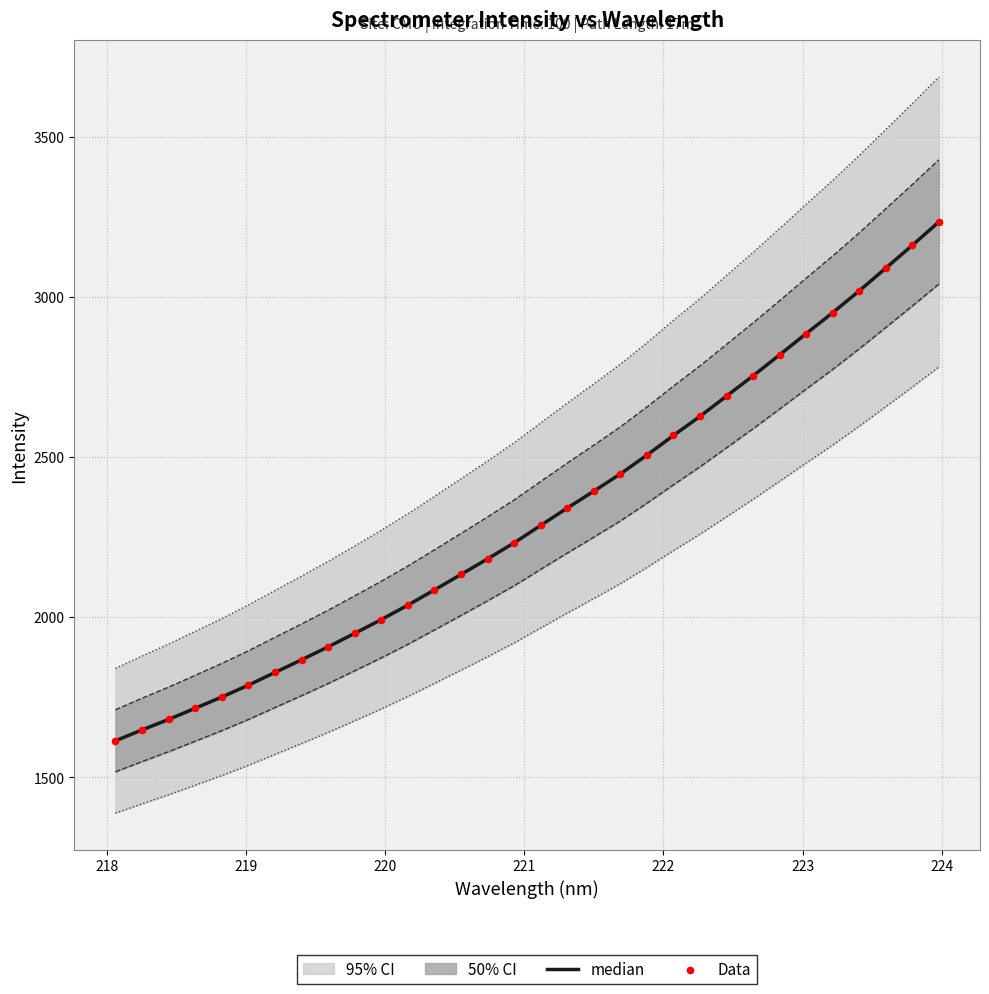

At how many categories does at least one series exceed 2838?

6